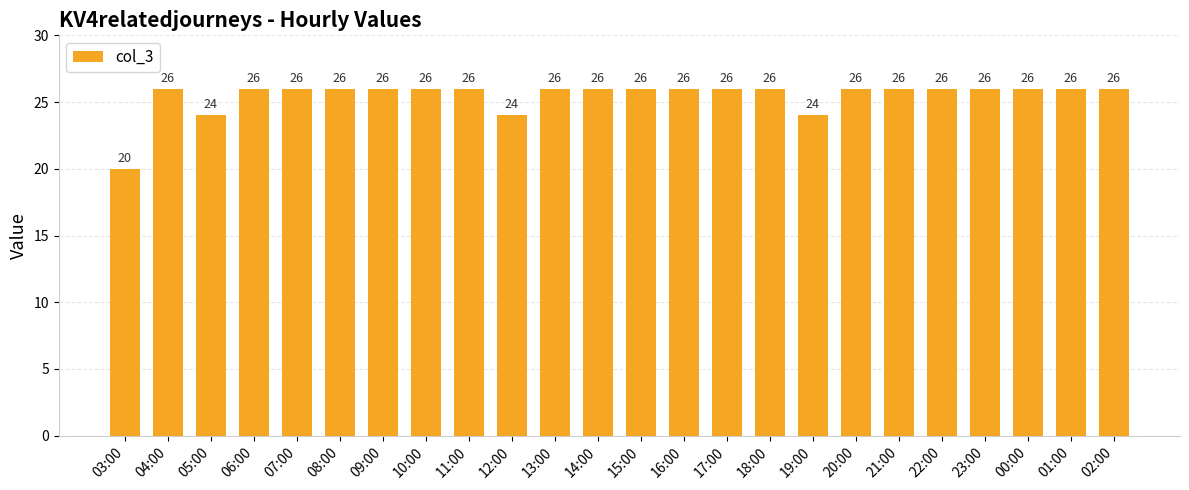

What is the label of the 14th bar from the right?

13:00